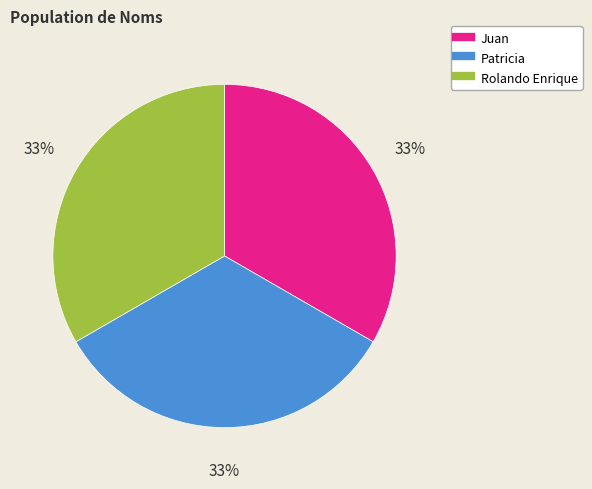

True or false: Patricia accounts for 45% of the total.

False